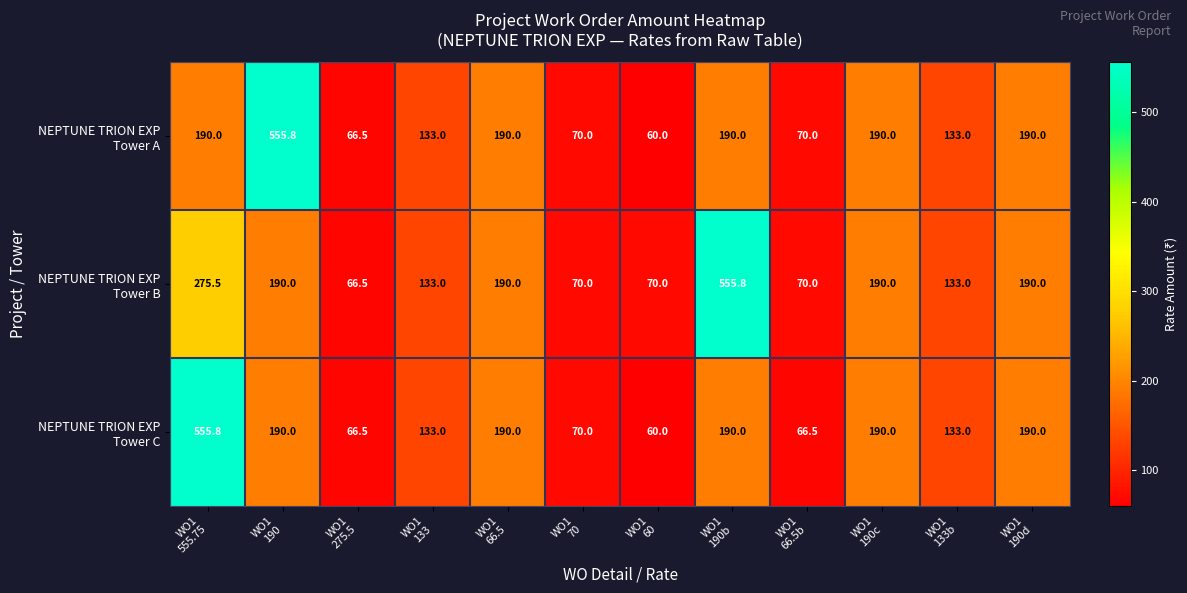

What is the minimum value shown in the chart?

60.0